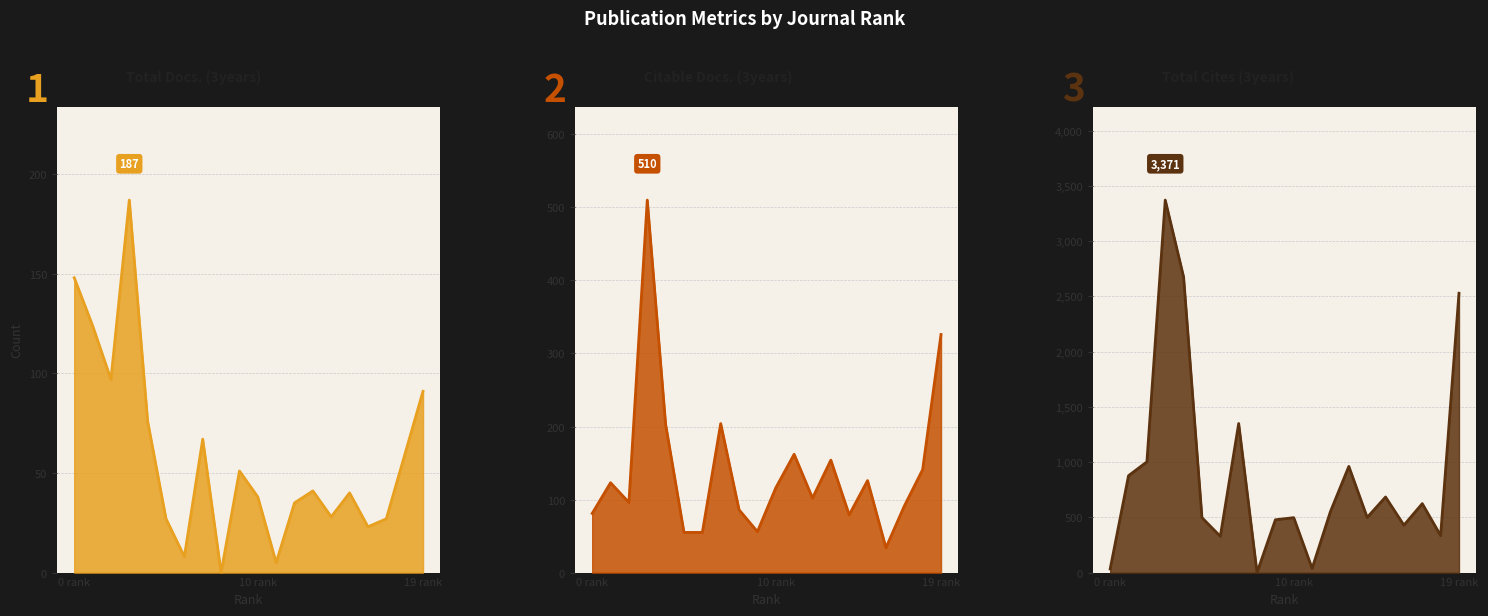

How many lines are shown in the chart?

3